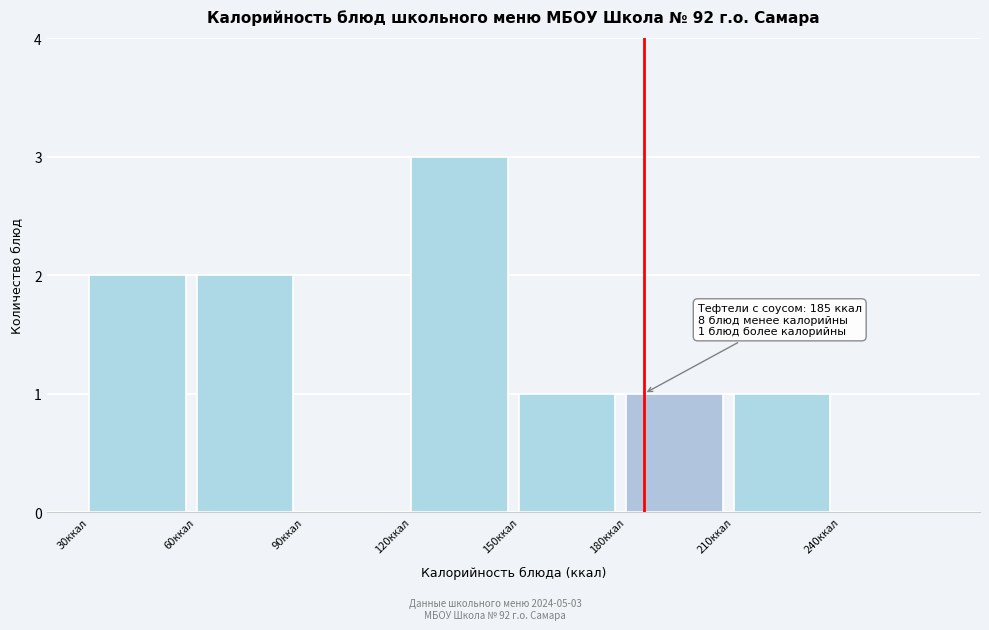

Which range on the x-axis has the tallest bar?

120 to 150